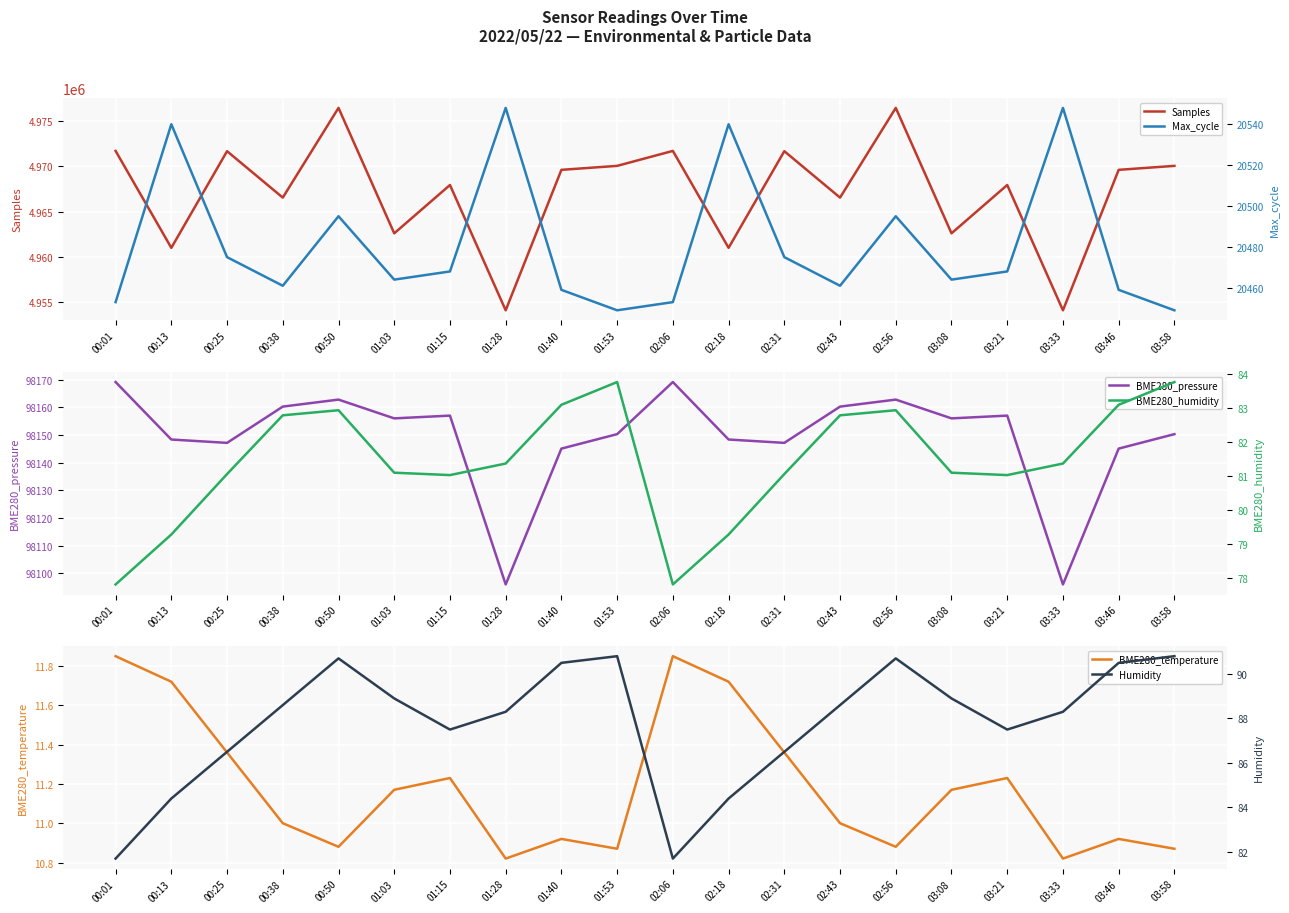

How many lines are shown in the chart?

6